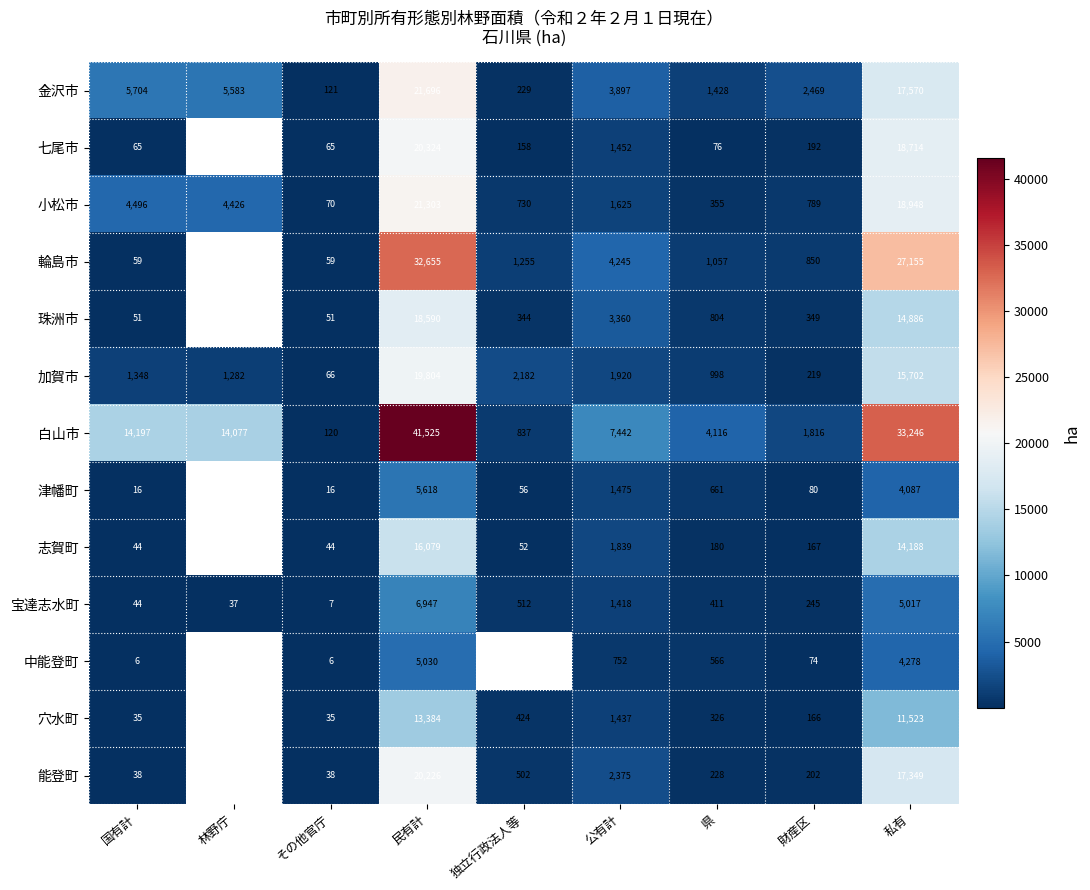

What is the highest value of the 金沢市 series?

21696